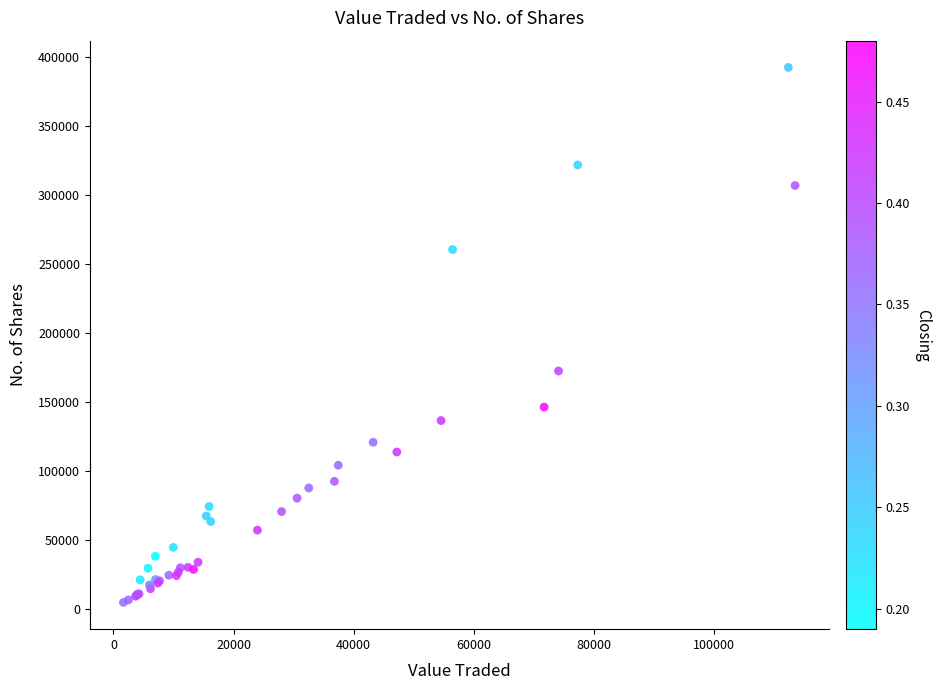

What Y value in the scatter plot is closest to 198503?

172337